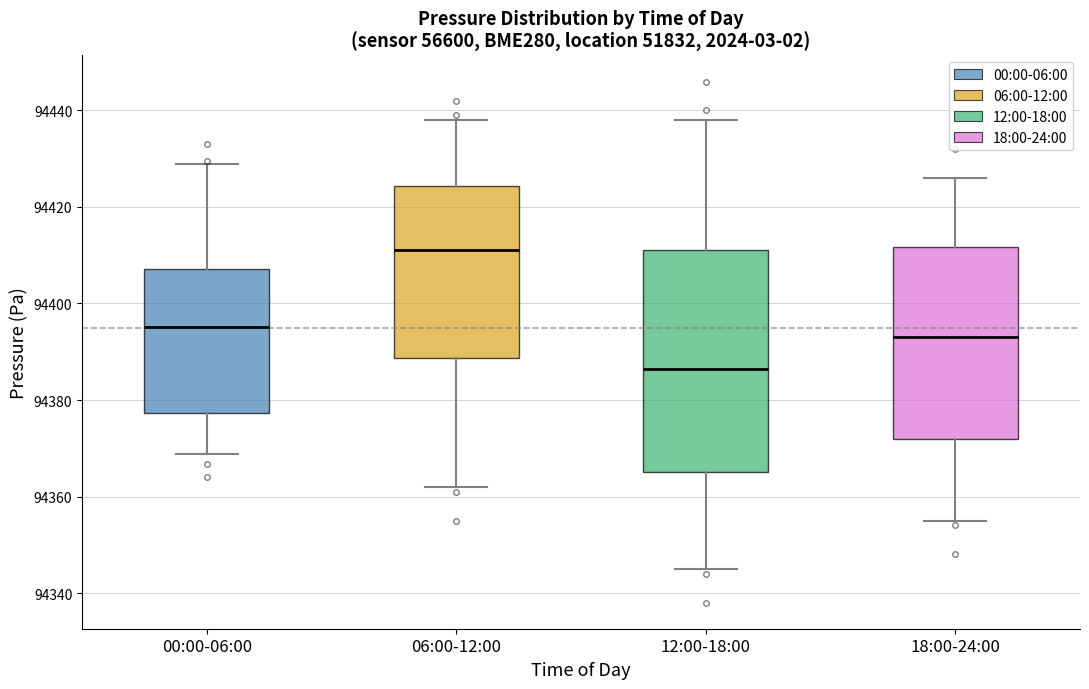

Reading left to right, transcribe this box plot: for each box, give where its median line is, the range the box spans, and where its two whiskers end, as read against the y-axis. The values are not printed on the chart, so give them approximately, as read against the axis.

00:00-06:00: median 94396, box 94378 to 94408, whiskers 94368 to 94430
06:00-12:00: median 94412, box 94388 to 94424, whiskers 94362 to 94438
12:00-18:00: median 94386, box 94366 to 94412, whiskers 94346 to 94438
18:00-24:00: median 94394, box 94372 to 94412, whiskers 94356 to 94426